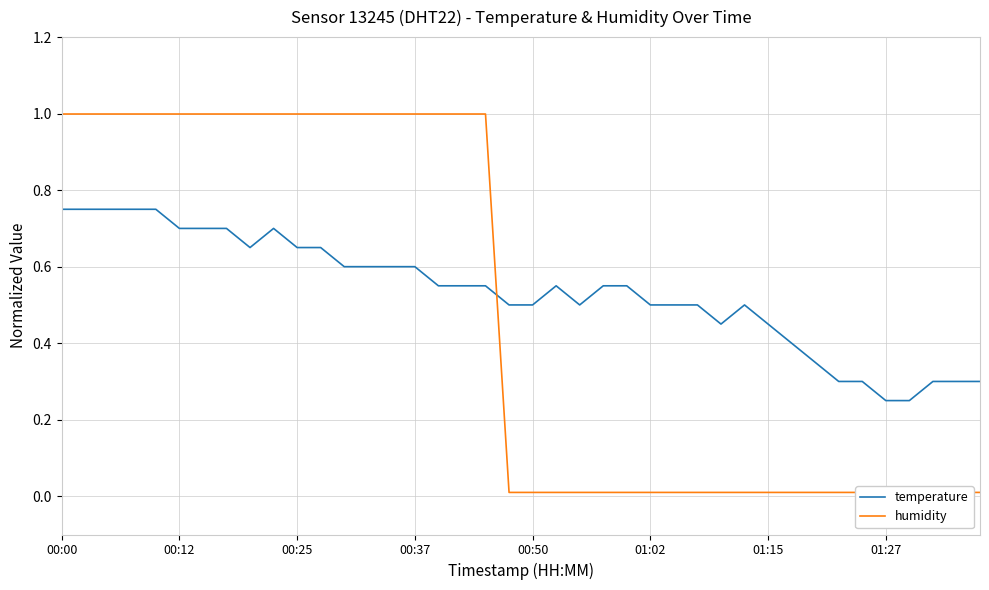

What is the difference between the second highest and minimum values in the temperature series?

0.5